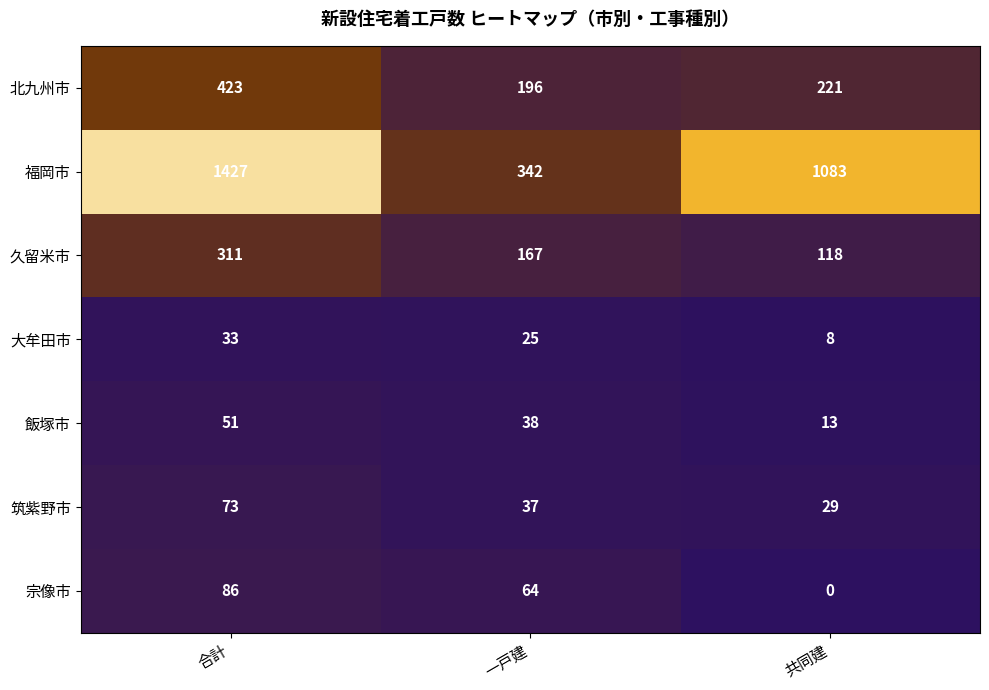

What is the average value of the 久留米市 series?

199